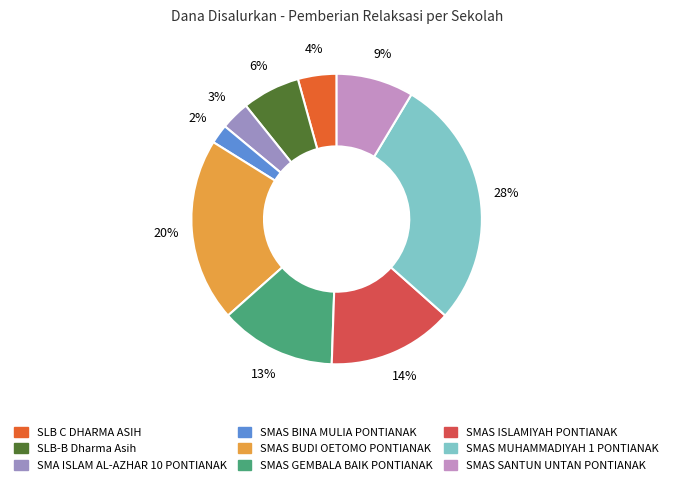

To the nearest percent, what is the average slice percentage?

11%